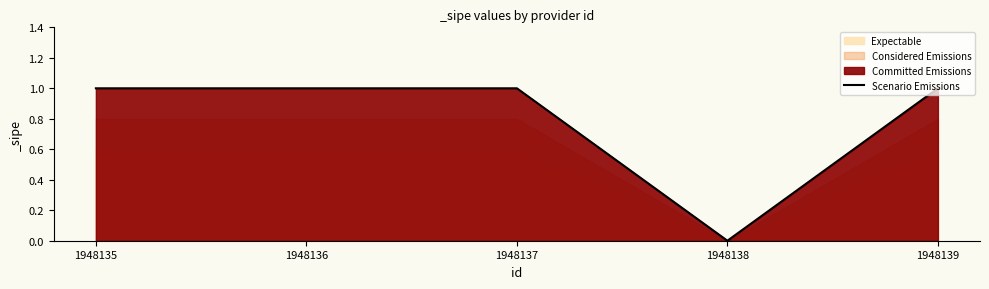

Between 1948135 and 1948138, which is larger?

1948135